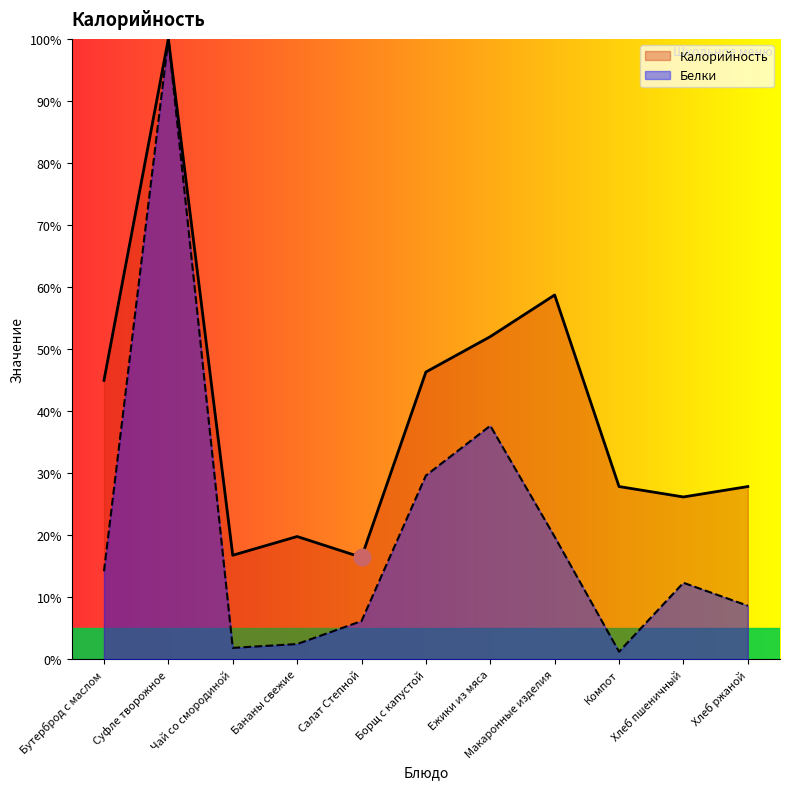

Which has a higher value, Хлеб ржаной or Ежики из мяса?

Ежики из мяса